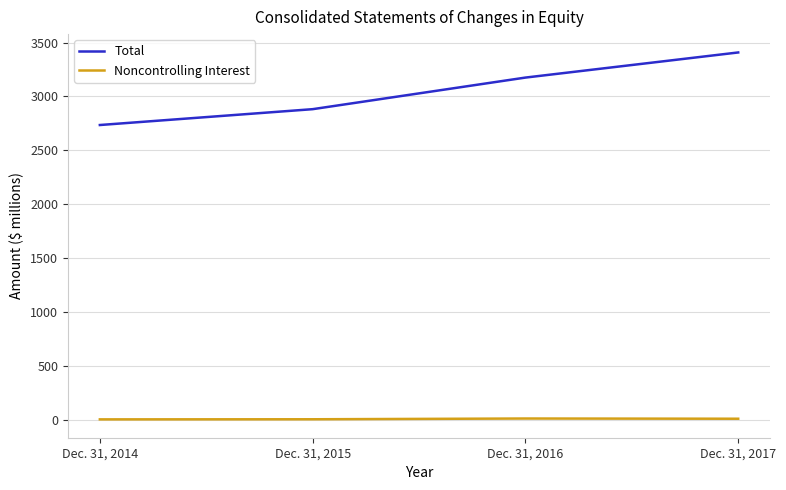

How many Total values are between 2882 and 3408?

3